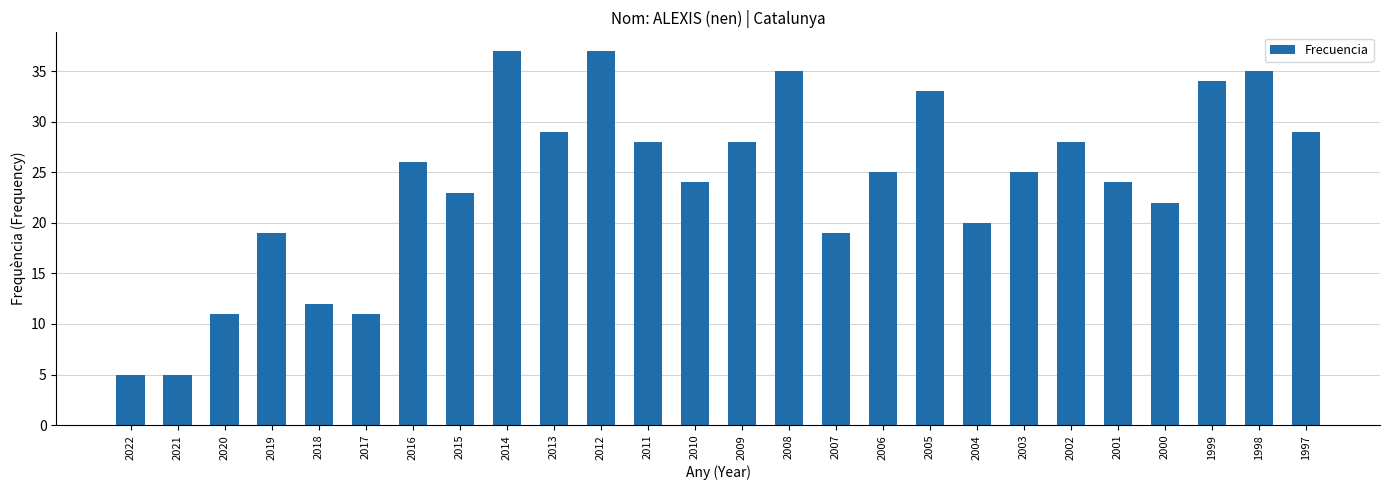

The value at 2021 is 5. True or false?

True